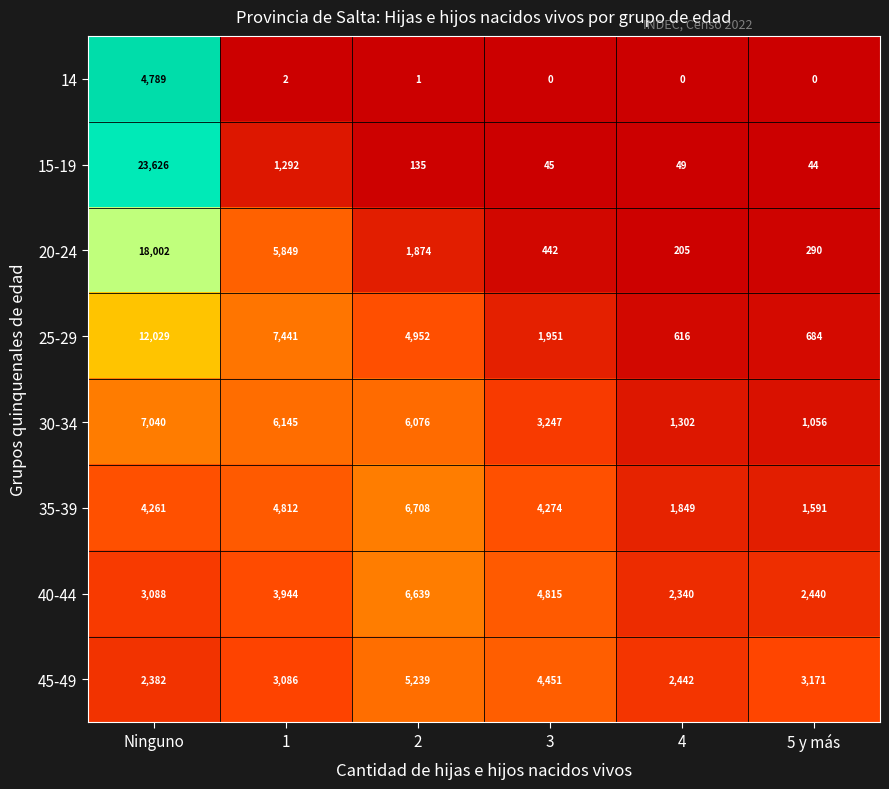

Where does the 20-24 series first go above 1874?

Ninguno